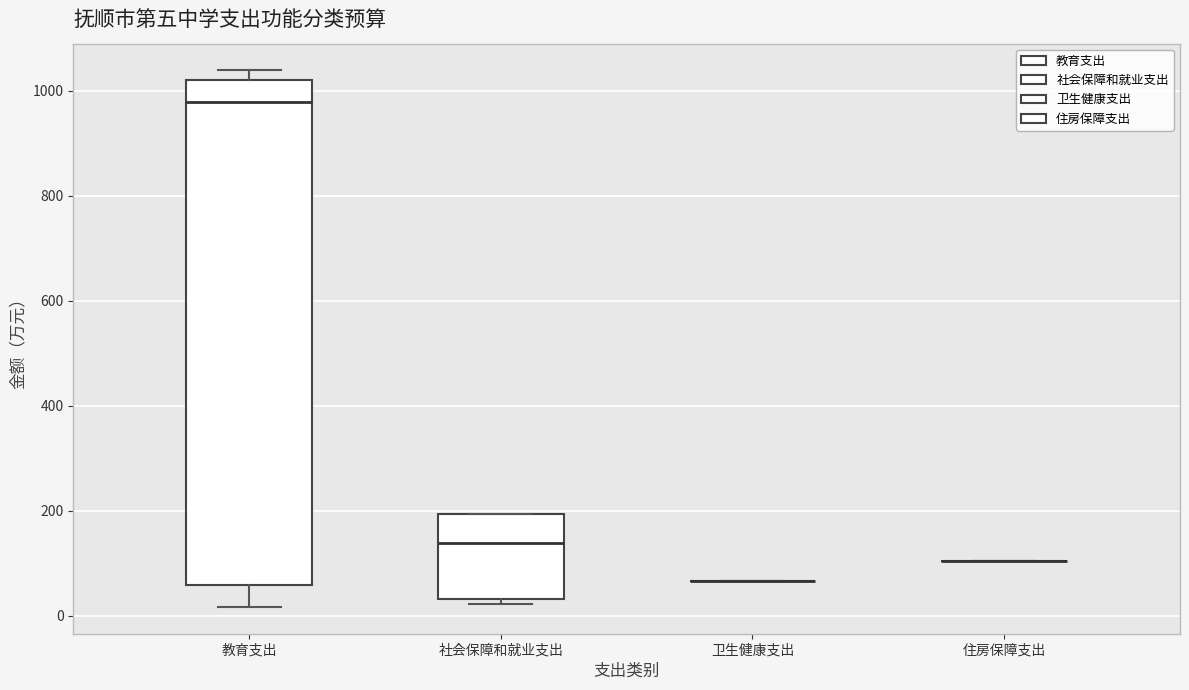

Which box is the tallest, from its lower edge to its upper edge?

教育支出